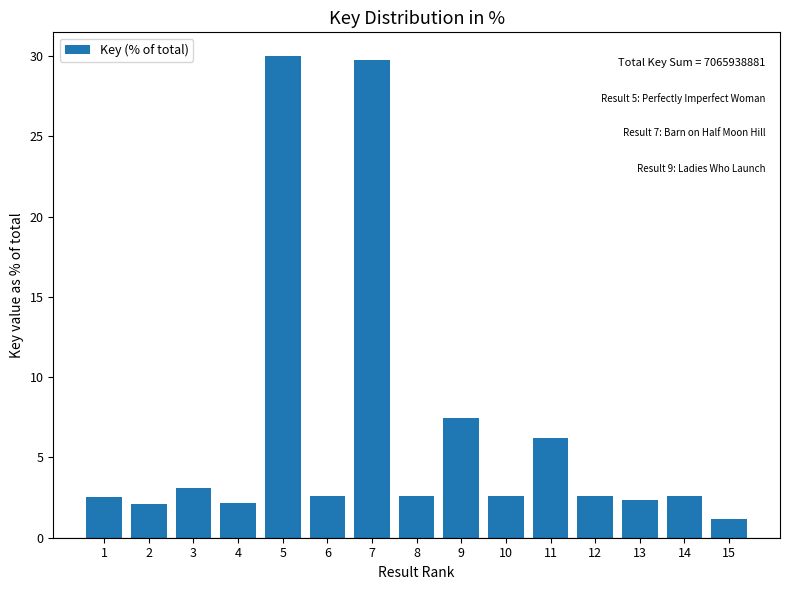

Is it true that the value at 11 is 6.2?

True